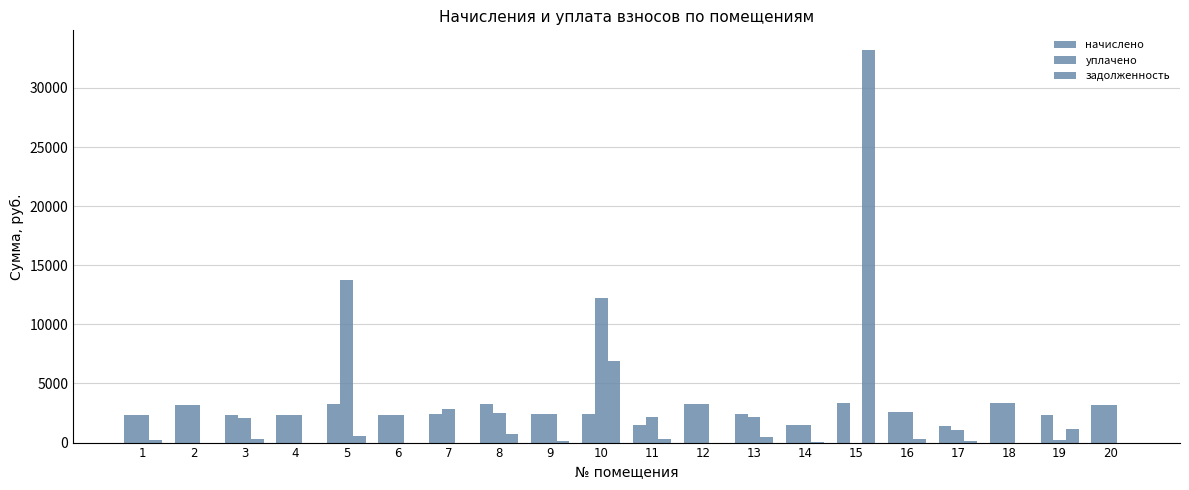

Which has a higher value, 10 or 18?

18